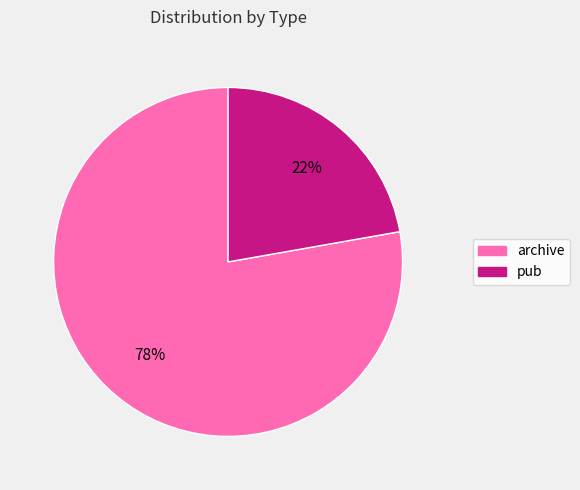

Rank the categories by value from lowest to highest.

pub, archive